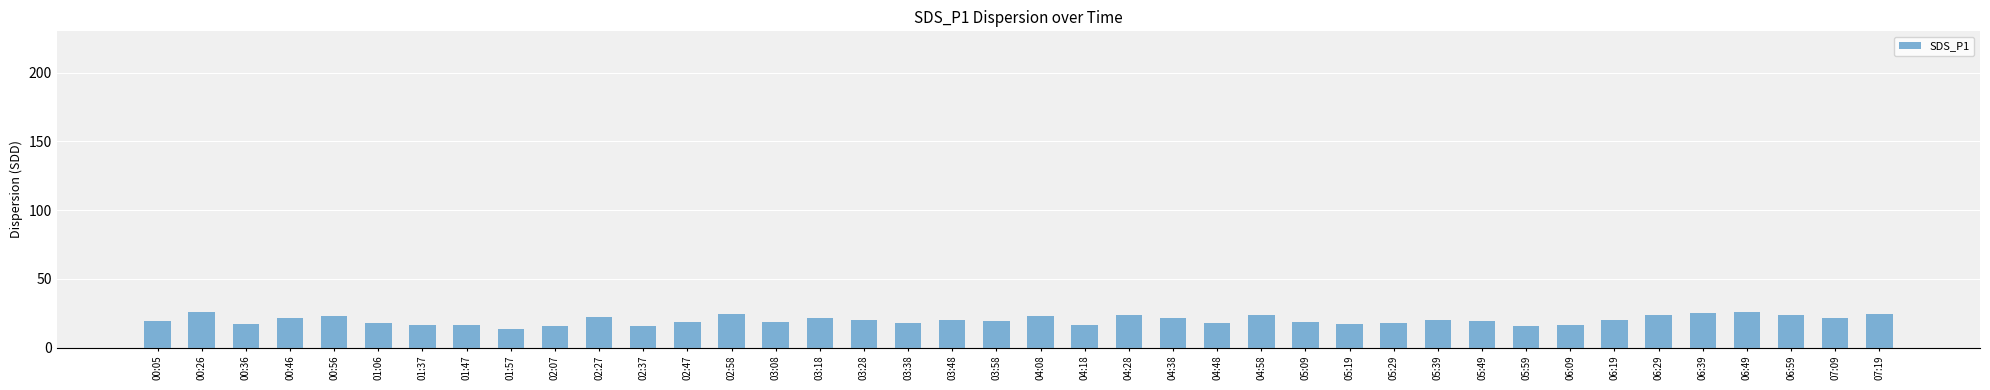

True or false: the data shows 15.8 at 02:37.

True